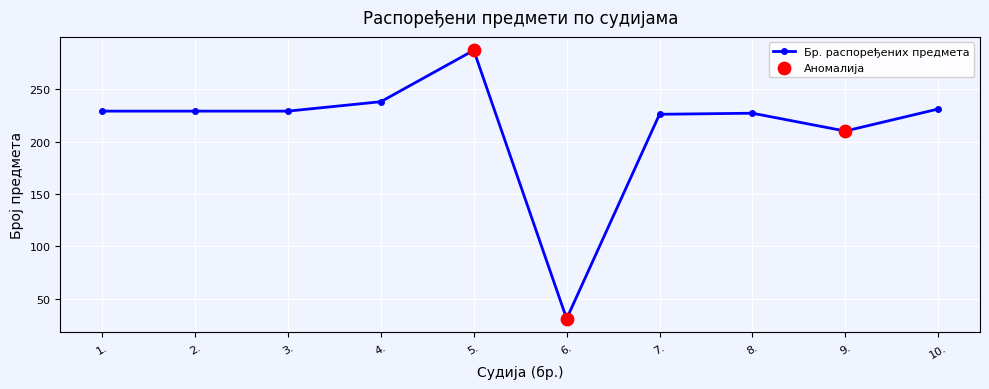

True or false: the data has more than 1 interior local peaks.

True